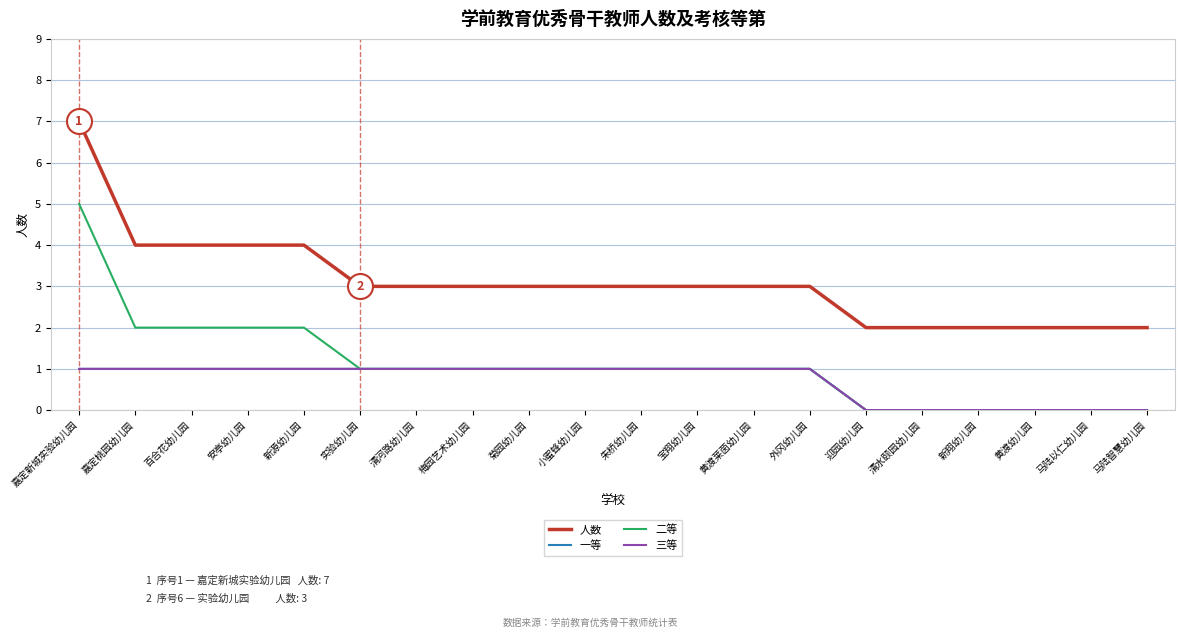

At which label does 人数 first exceed 3?

嘉定新城实验幼儿园